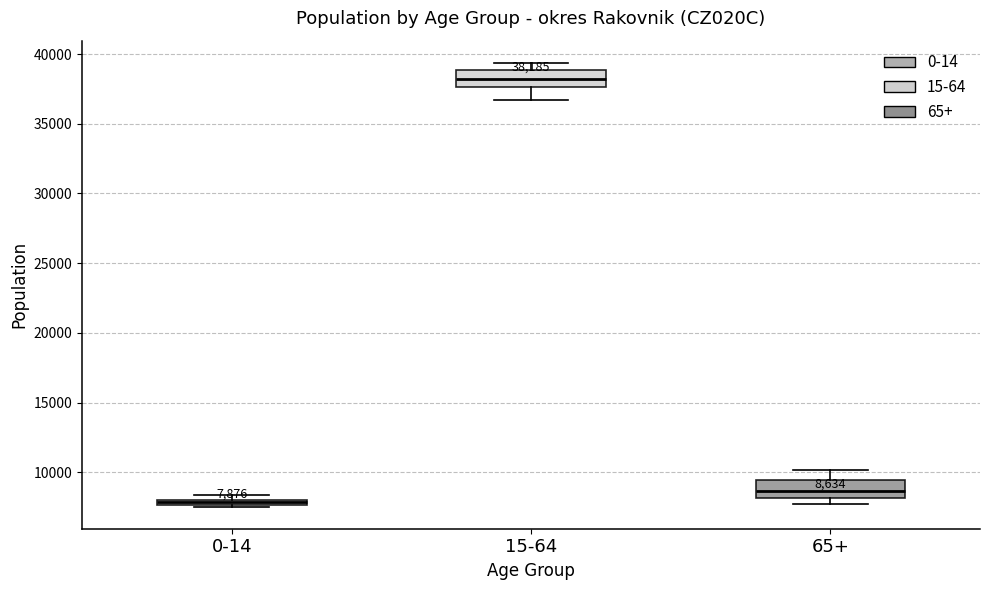

Which box has the lowest median line?

0-14